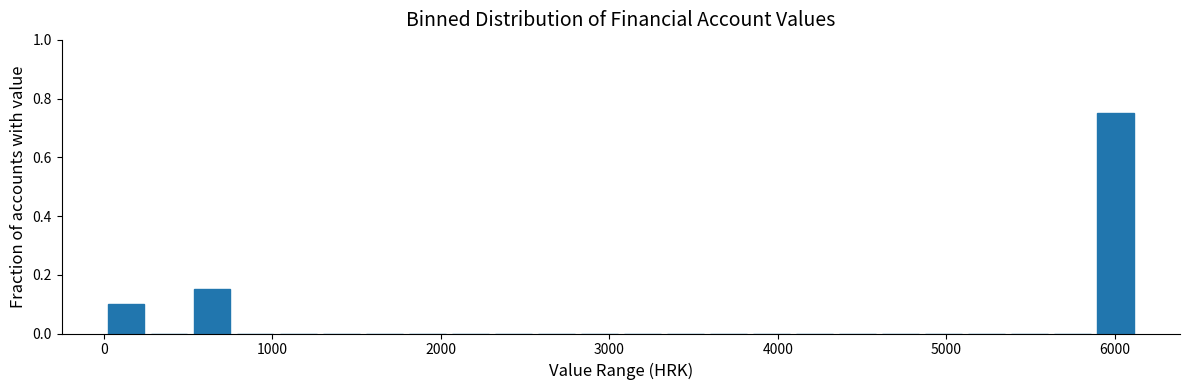

Read against the x-axis, roughly where is the centre of the tallest bar?

6000